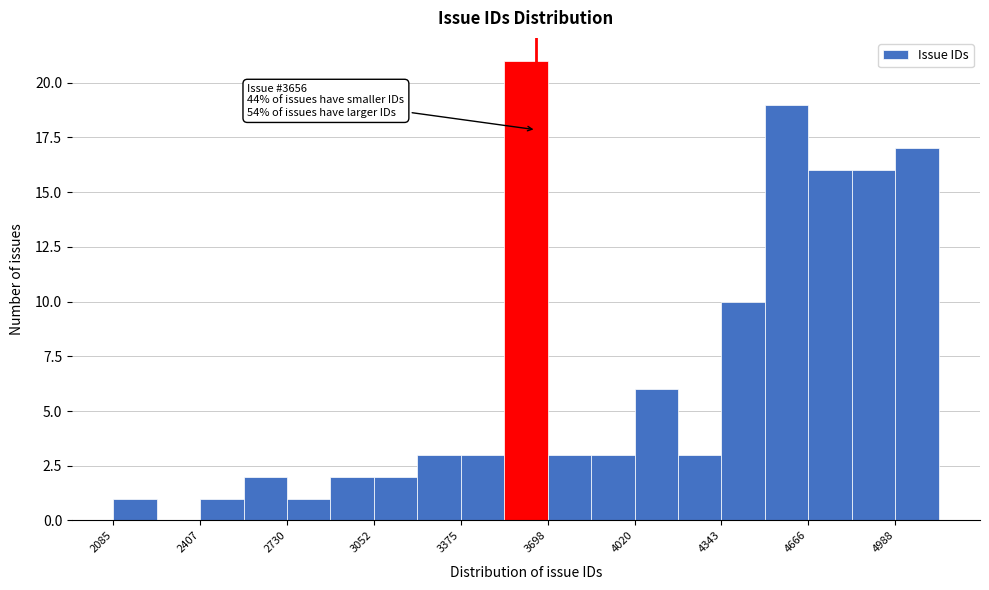

Around what value on the x-axis is the tallest bar? Give the approximate position of its centre, as read against the axis.

3600